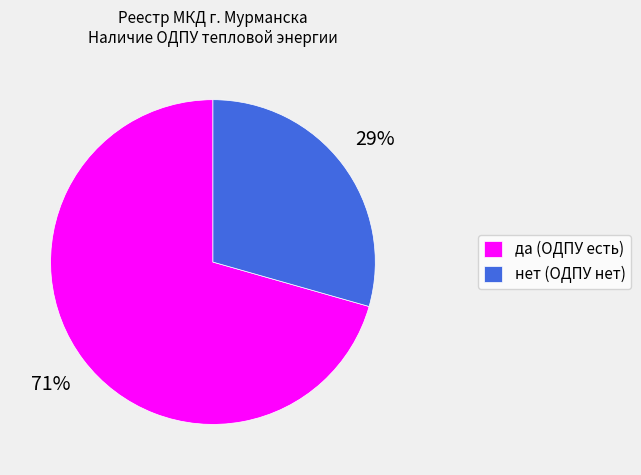

How many slices are in this pie chart?

2